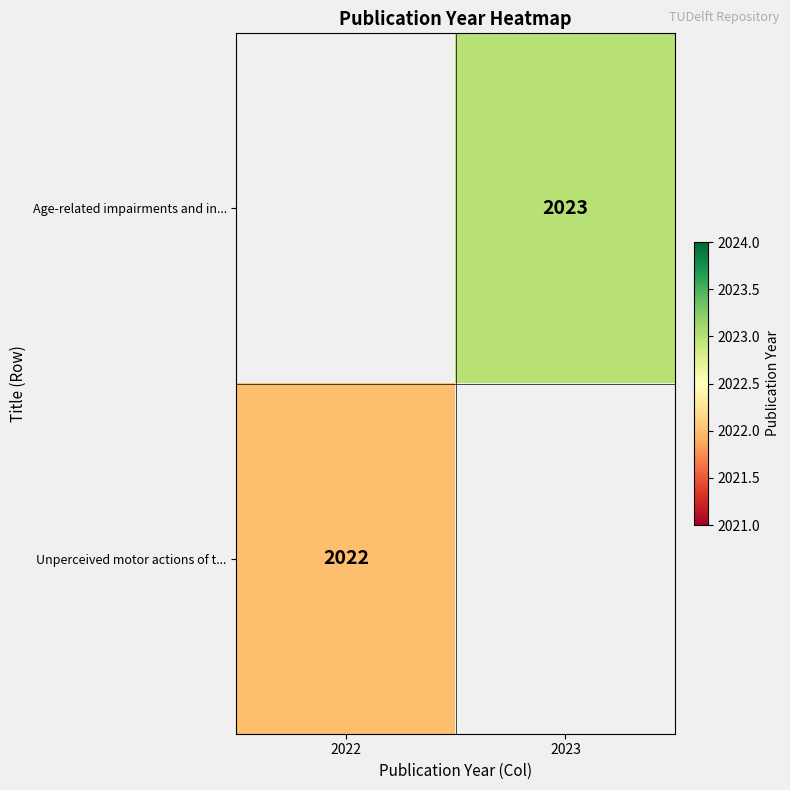

Is it true that Age-related impairments and in... equals 669 at 2023?

False